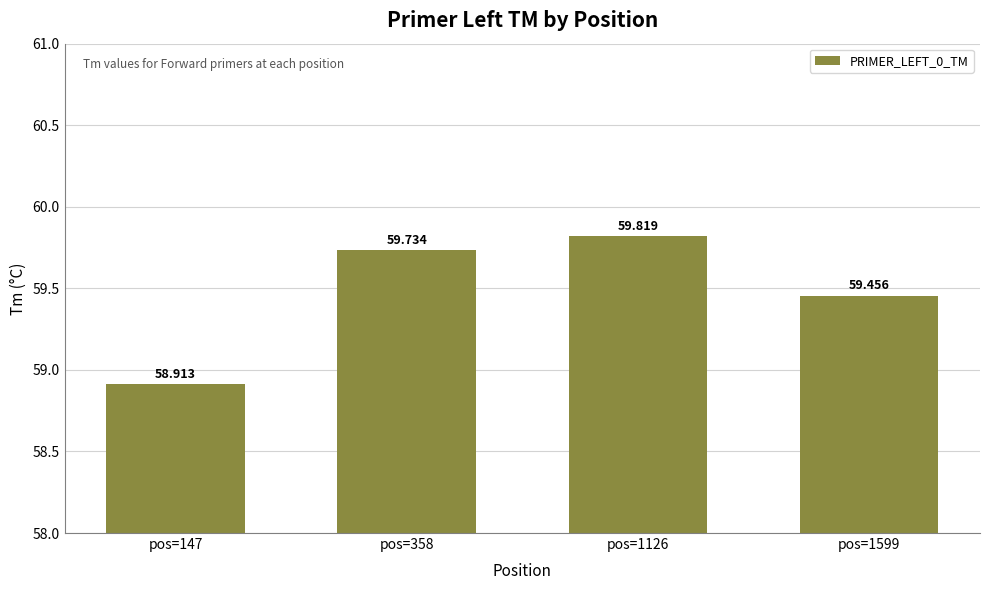

What is the ratio of the value at pos=358 to the value at pos=1126?

1.0